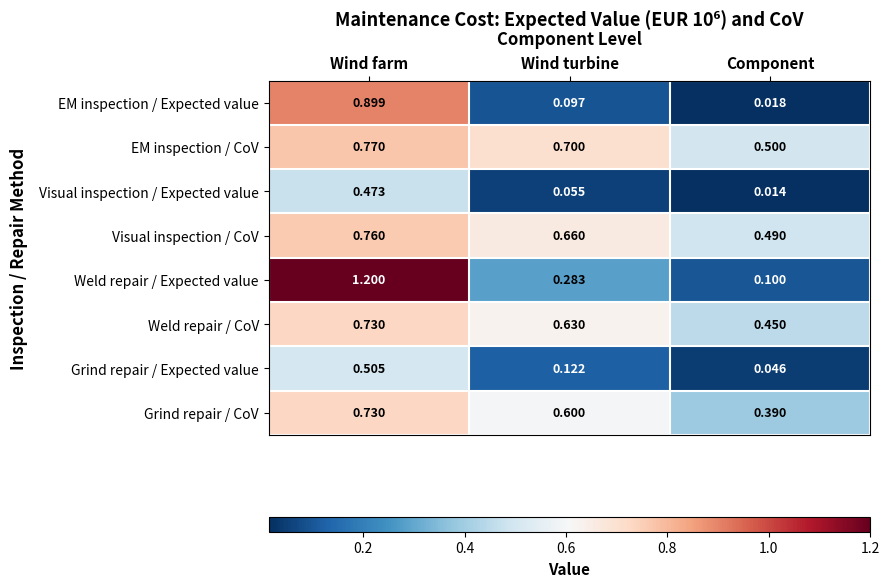

Which series has the widest spread of values?

Weld repair / Expected value